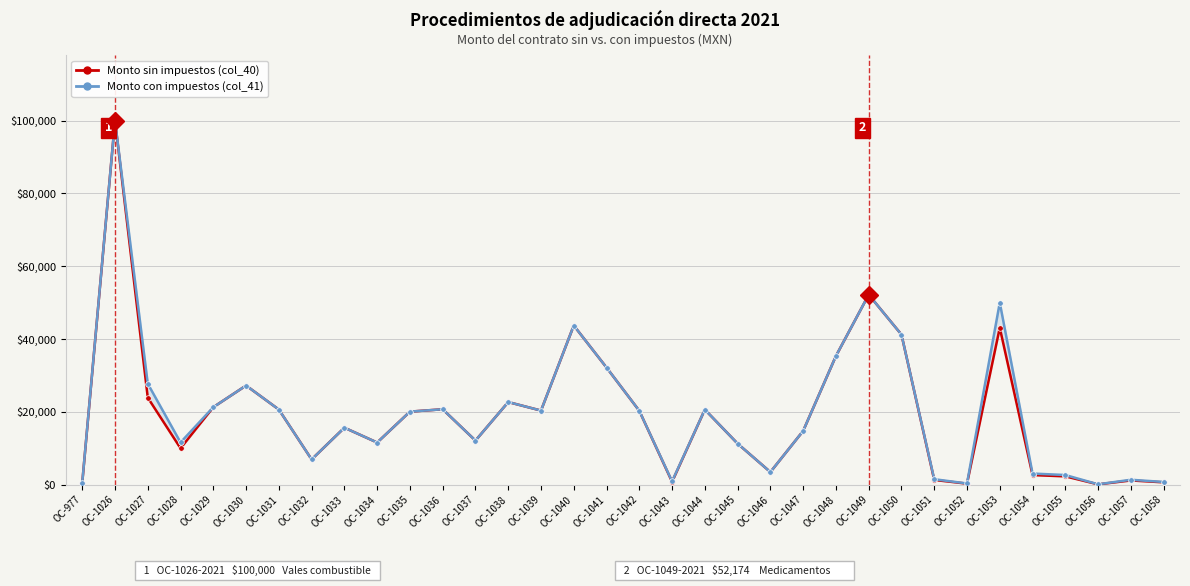

Is this an area chart (filled region under the line)?

No